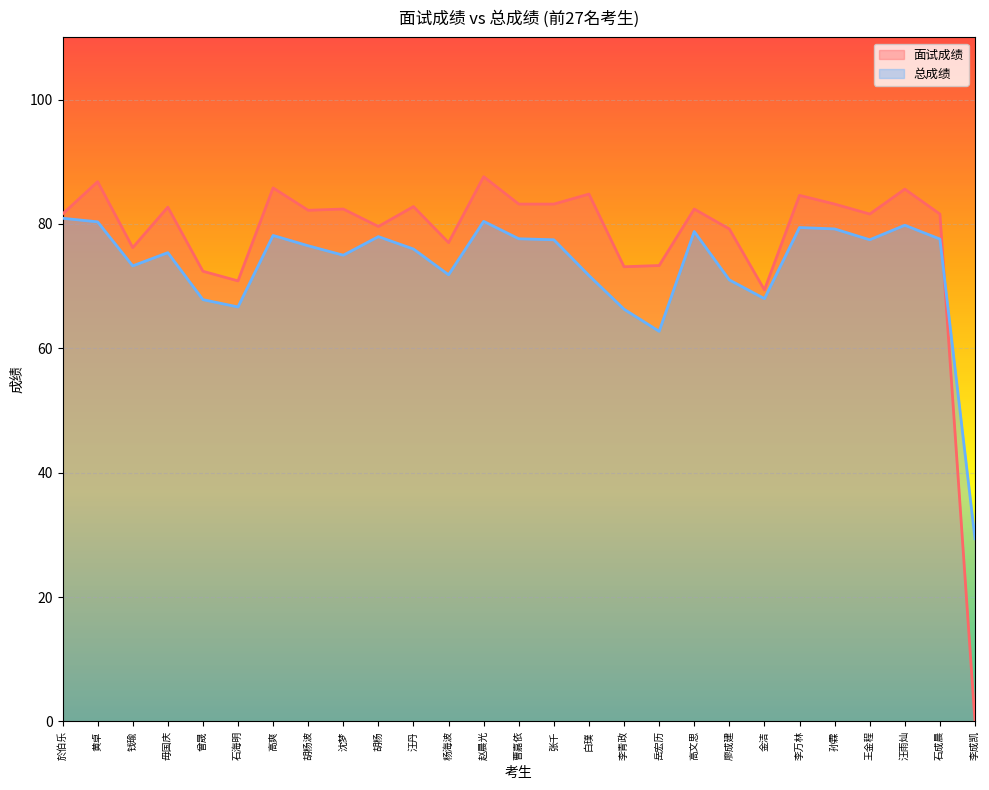

How many lines are shown in the chart?

2